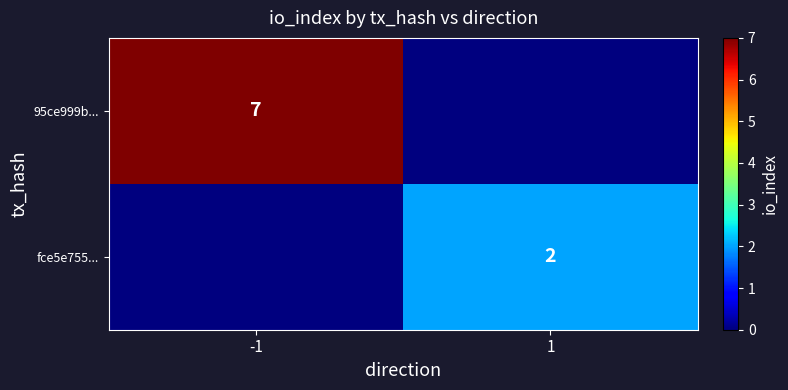

Is it true that 95ce999b... equals 7 at -1?

True